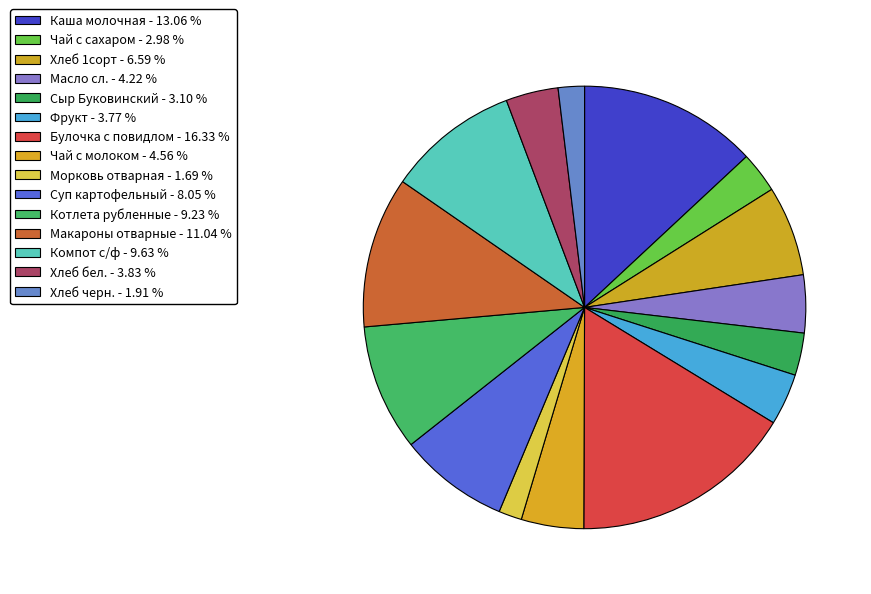

Count the number of slices in the pie.

15